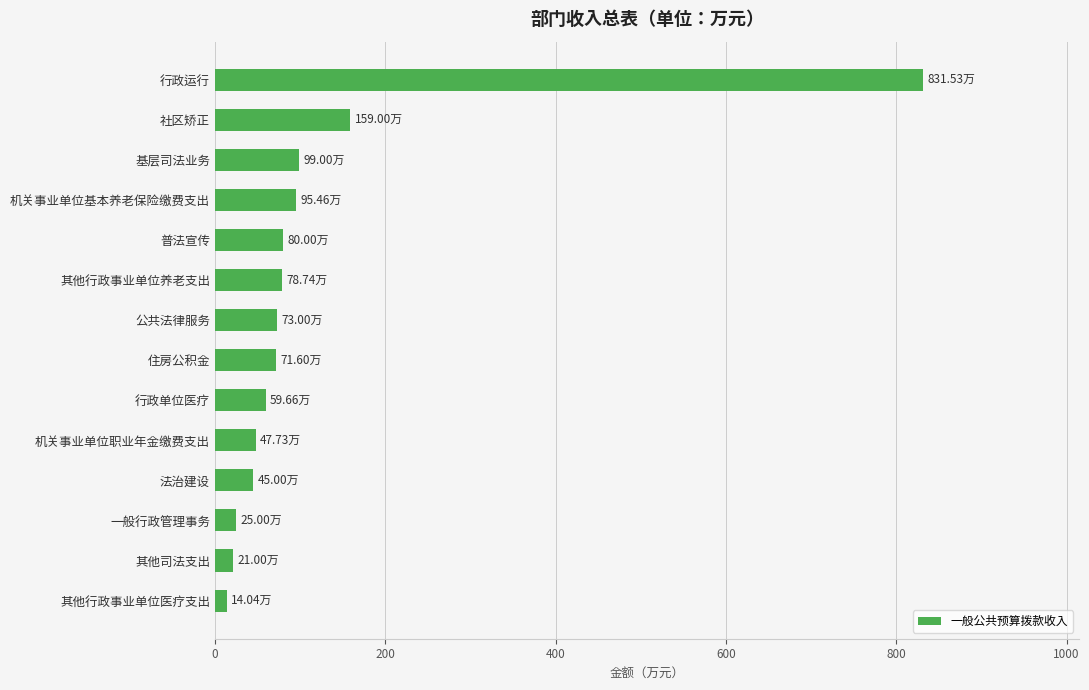

What is the average value?

121.5